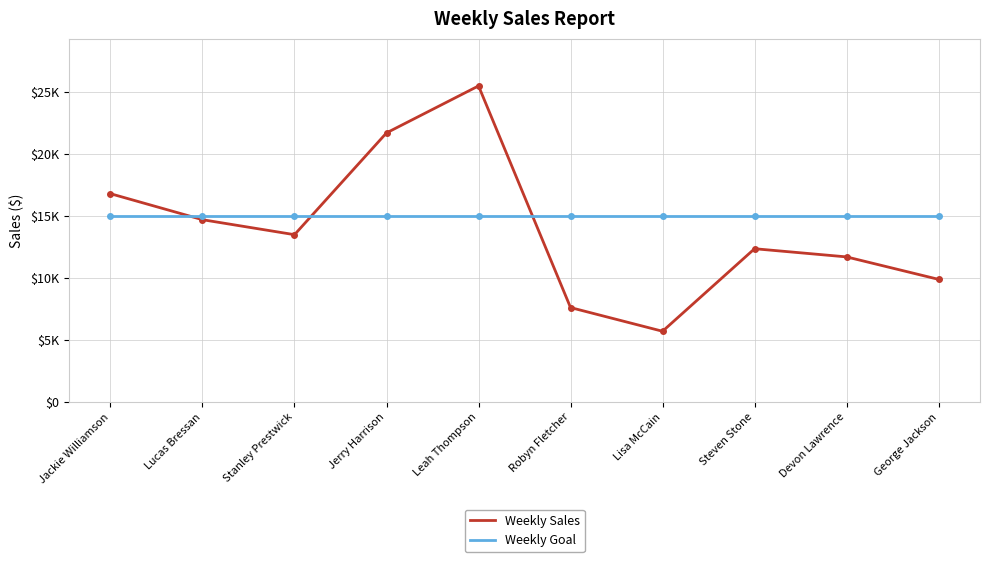

Rank the categories by Weekly Sales value from lowest to highest.

Lisa McCain, Robyn Fletcher, George Jackson, Devon Lawrence, Steven Stone, Stanley Prestwick, Lucas Bressan, Jackie Williamson, Jerry Harrison, Leah Thompson